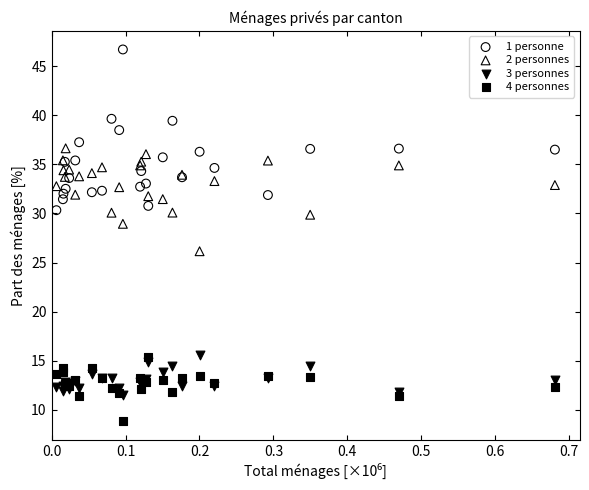

Across all series, what Y value is closest to 27?

26.1